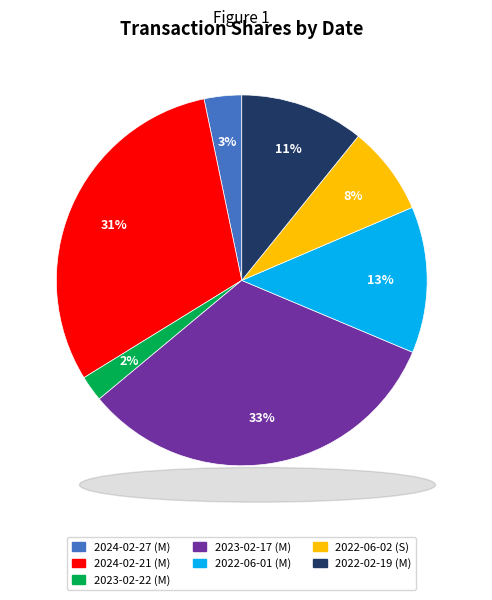

To the nearest percent, what percentage of the pie is 2022-06-02 (S)?

8%